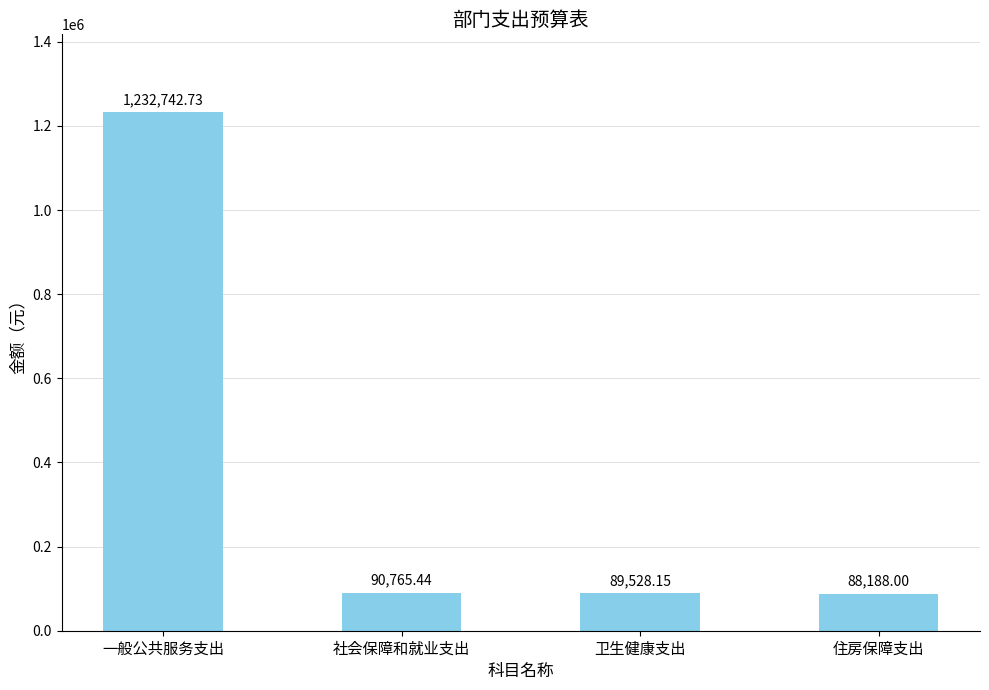

Between 社会保障和就业支出 and 卫生健康支出, which is larger?

社会保障和就业支出